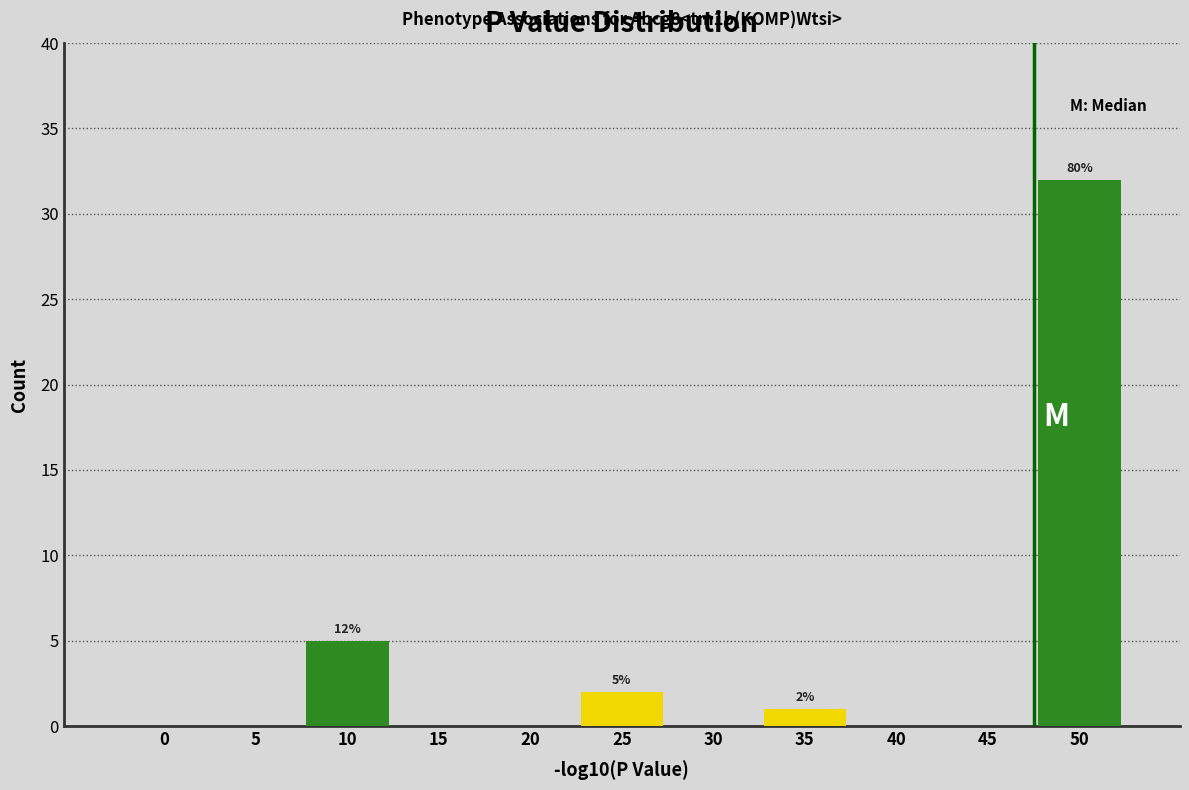

Reading right to left, what are all the values shown in this chart?

50=32	45=0	40=0	35=1	30=0	25=2	20=0	15=0	10=5	5=0	0=0